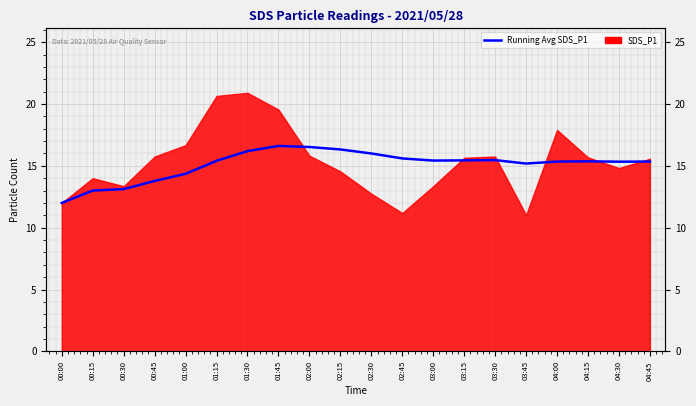

Reading left to right, extract all data points from this chart.

00:00=12.0	00:15=13.0	00:30=13.1	00:45=13.8	01:00=14.4	01:15=15.4	01:30=16.2	01:45=16.6	02:00=16.5	02:15=16.3	02:30=16.0	02:45=15.6	03:00=15.4	03:15=15.4	03:30=15.5	03:45=15.2	04:00=15.3	04:15=15.4	04:30=15.3	04:45=15.3